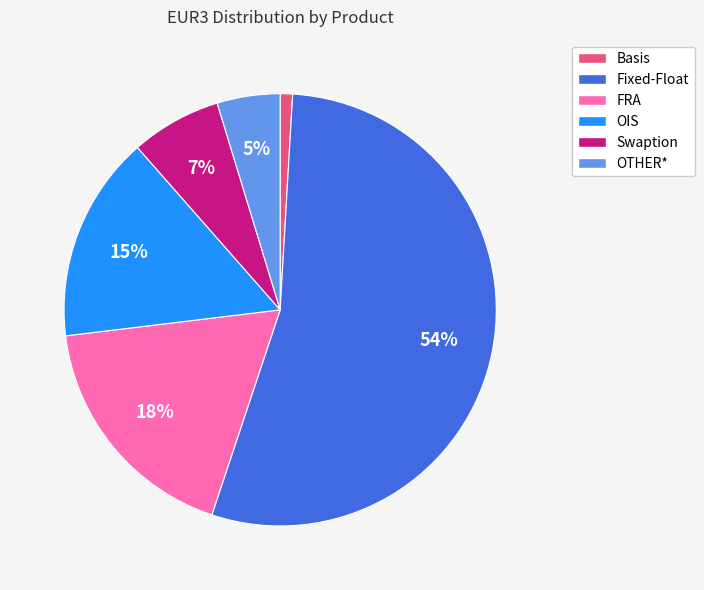

The OIS slice represents 15% of the pie. True or false?

True